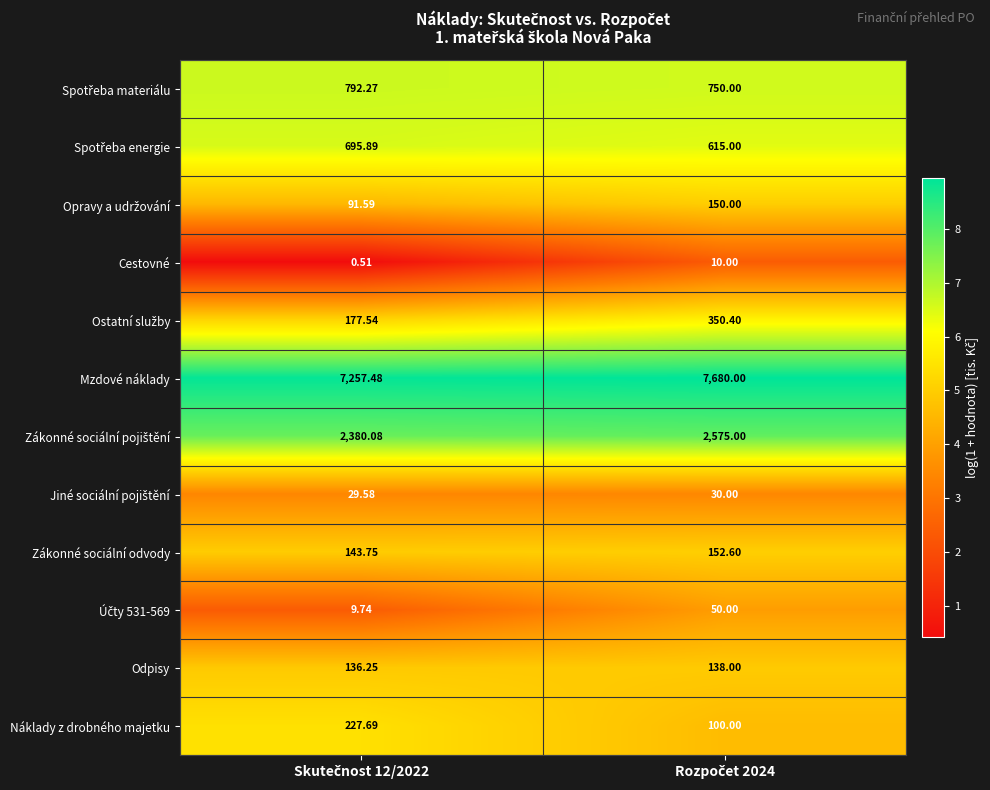

Which series has the largest range (max minus min)?

Mzdové náklady